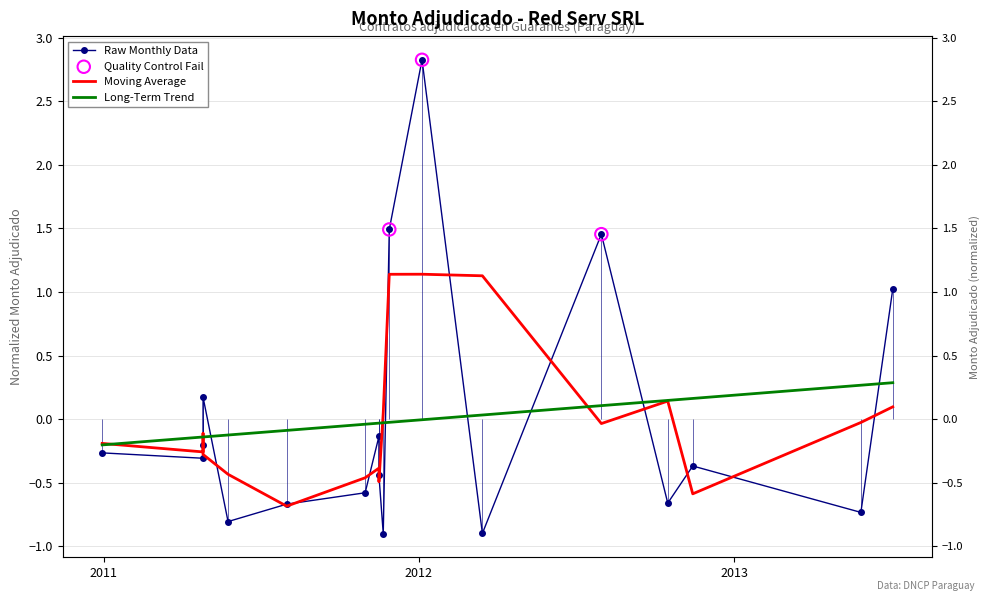

Between 2011-11-16 and 2012-10-16, which is larger?

2011-11-16